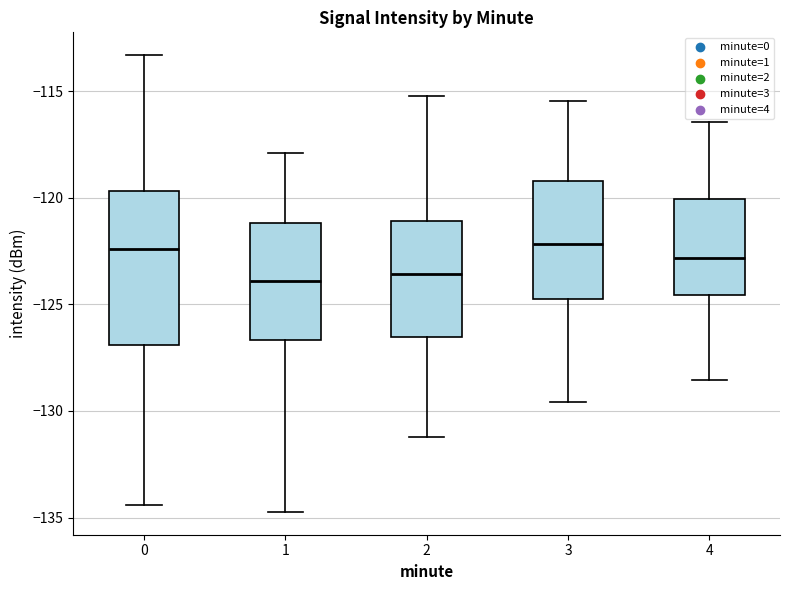

Reading left to right, read every box against the y-axis: the position of its median line, the range the box covers, and the ends of its whiskers. The values are not printed on the chart, so give them approximately, as read against the axis.

0: median -122.5, box -127.0 to -119.5, whiskers -134.5 to -113.5
1: median -124.0, box -126.5 to -121.0, whiskers -134.5 to -118.0
2: median -123.5, box -126.5 to -121.0, whiskers -131.0 to -115.0
3: median -122.0, box -124.5 to -119.0, whiskers -129.5 to -115.5
4: median -123.0, box -124.5 to -120.0, whiskers -128.5 to -116.5